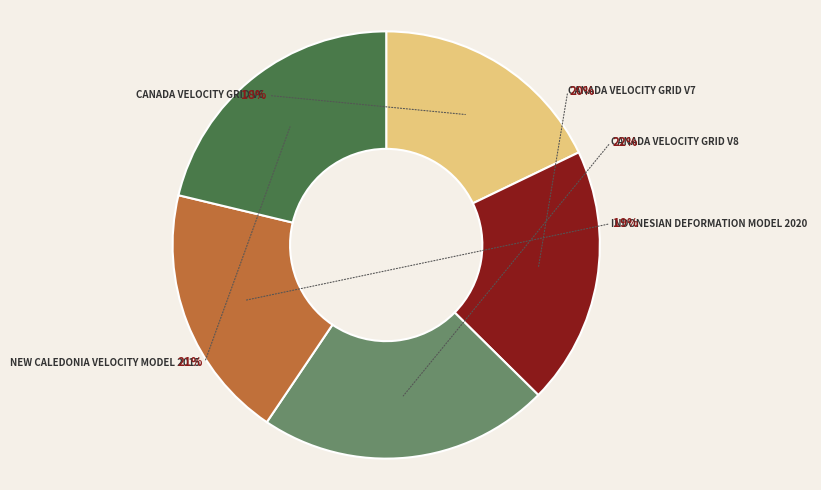

What percentage is the Canada velocity grid v8 slice, to the nearest percent?

22%